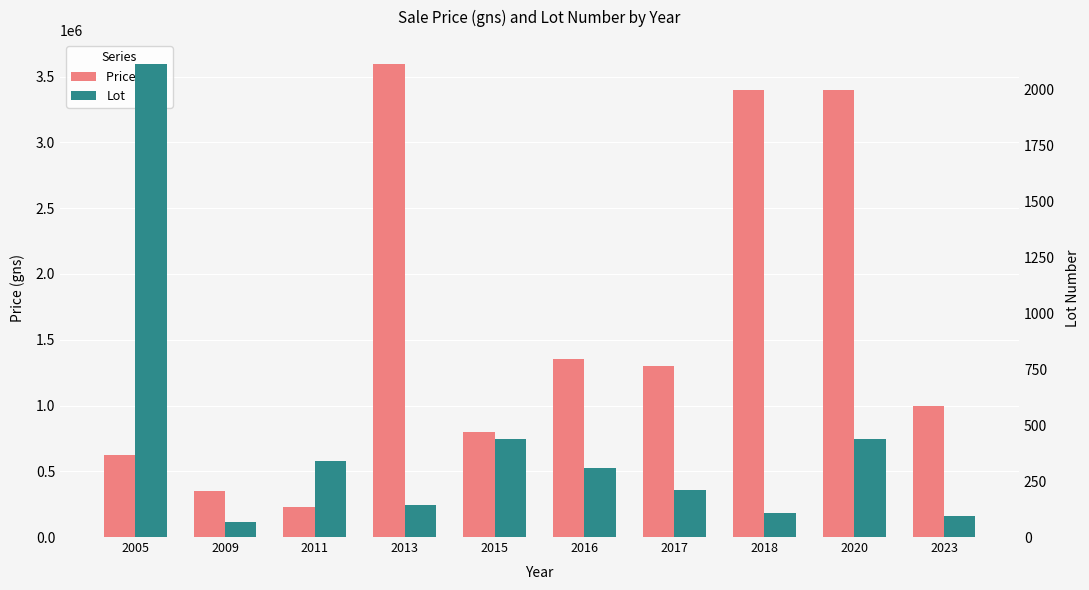

The Price (gns) series shows 6048184 at 2013. True or false?

False